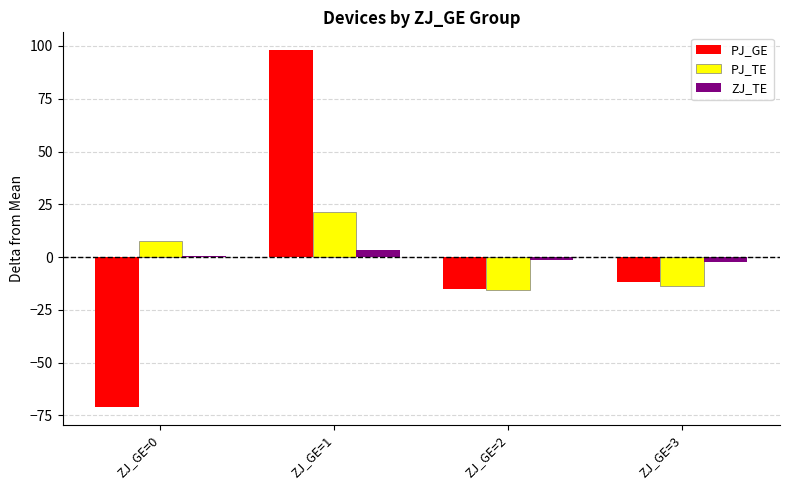

Which series has the widest spread of values?

PJ_GE